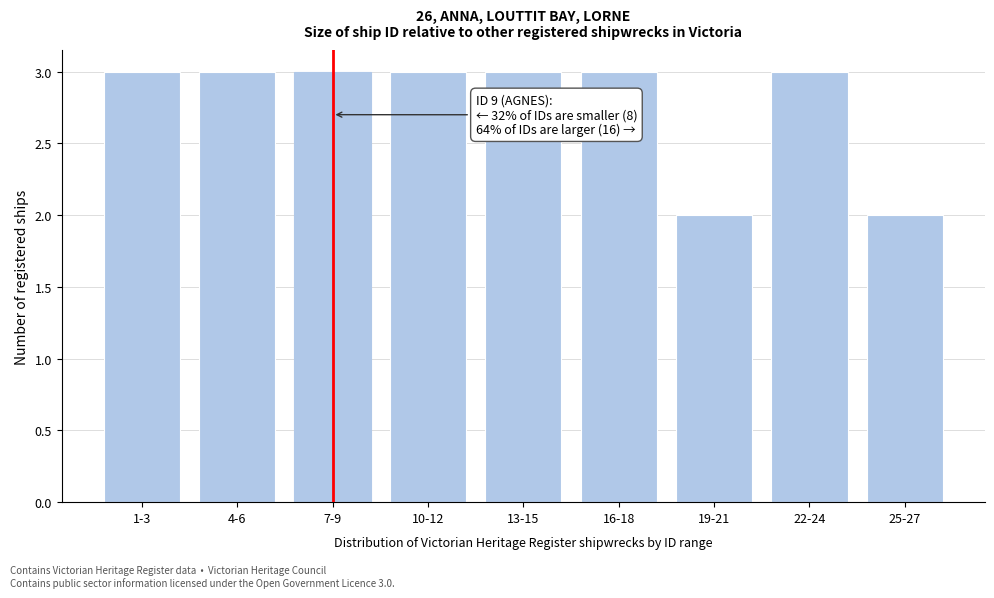

Reading left to right, transcribe all the data shown in this chart.

1-3=3	4-6=3	7-9=3	10-12=3	13-15=3	16-18=3	19-21=2	22-24=3	25-27=2